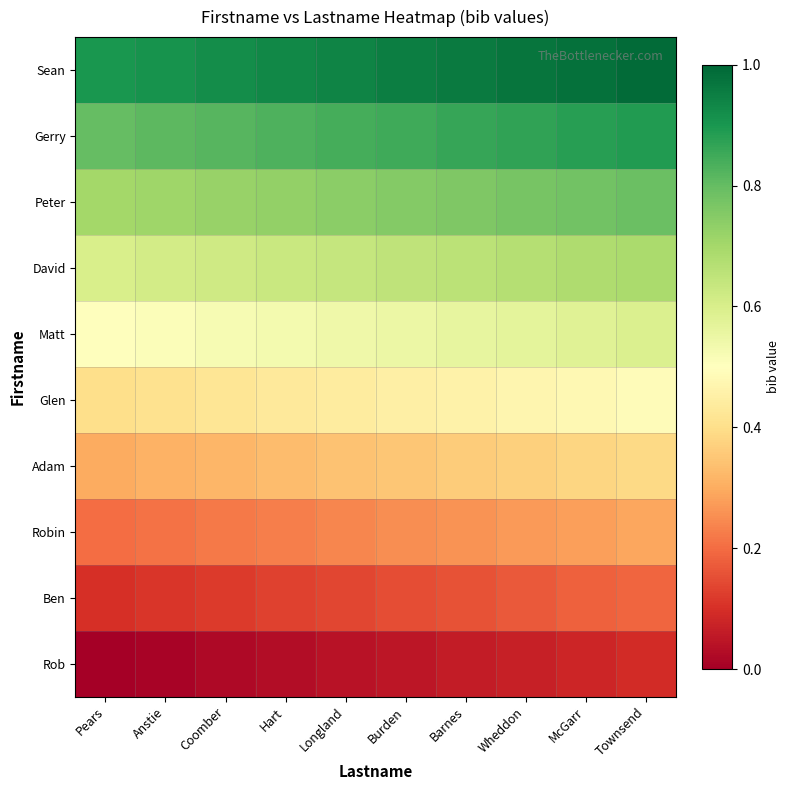

What is the total value across all series at Barnes?

5.1